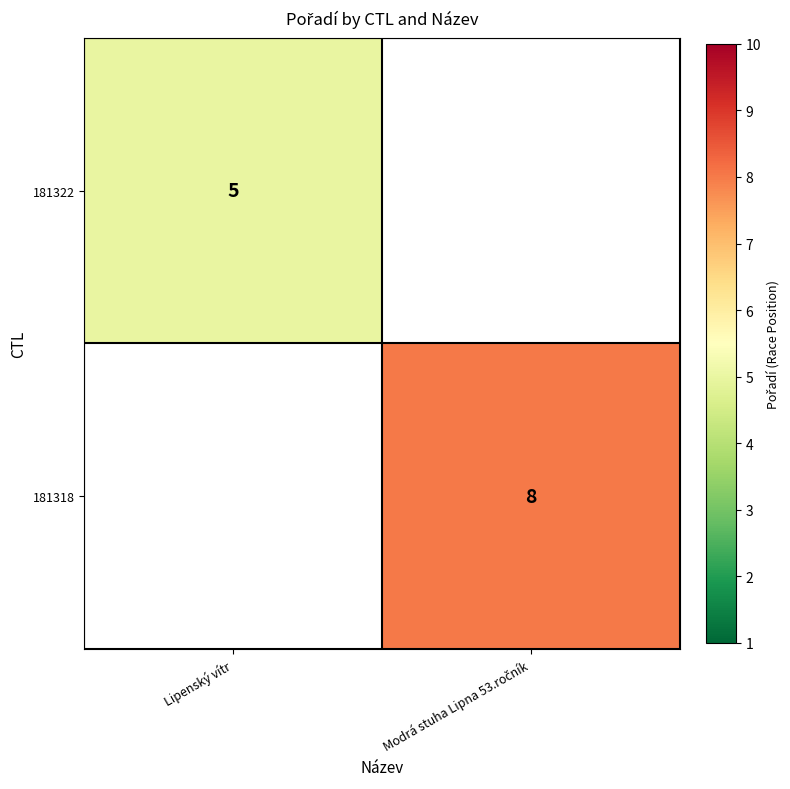

Is it true that 181322 equals 8 at Lipenský vítr?

False